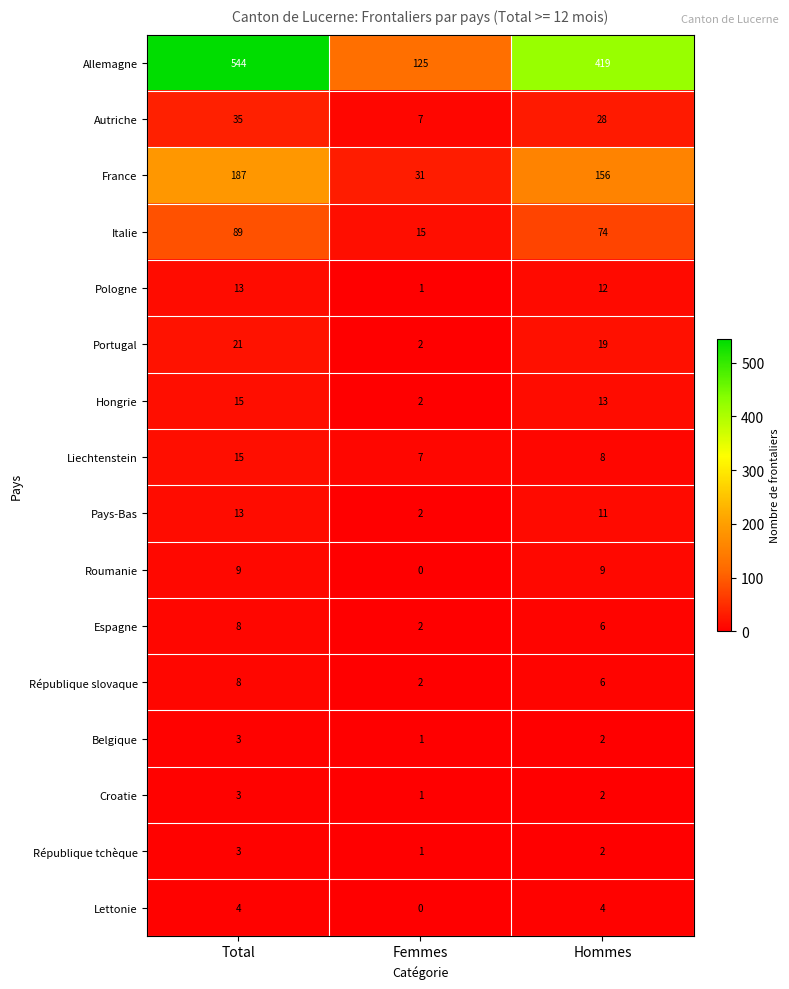

The value of Portugal at Total is 21. True or false?

True